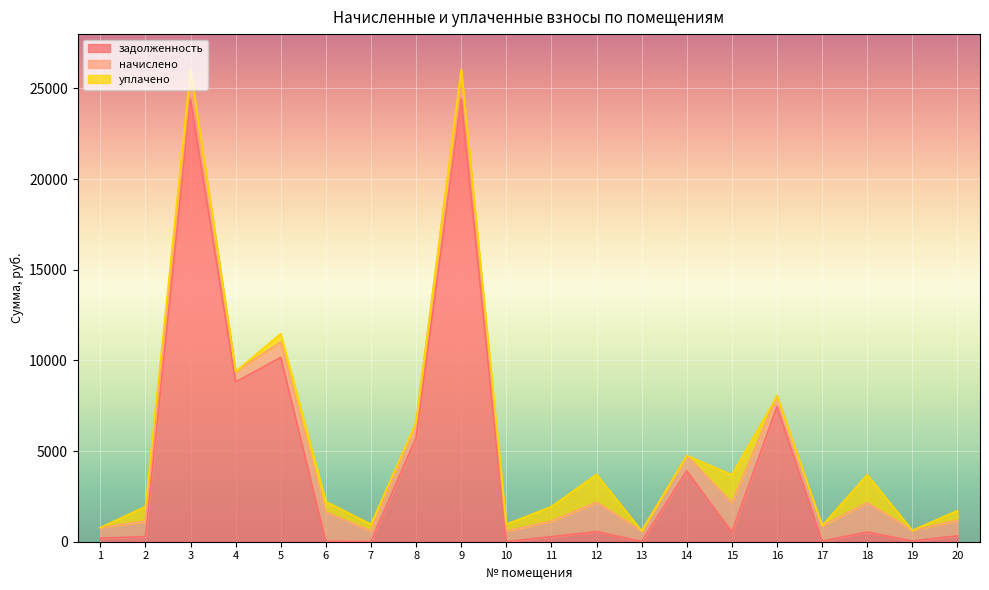

True or false: уплачено has more than 2 points higher than both neighbors.

True